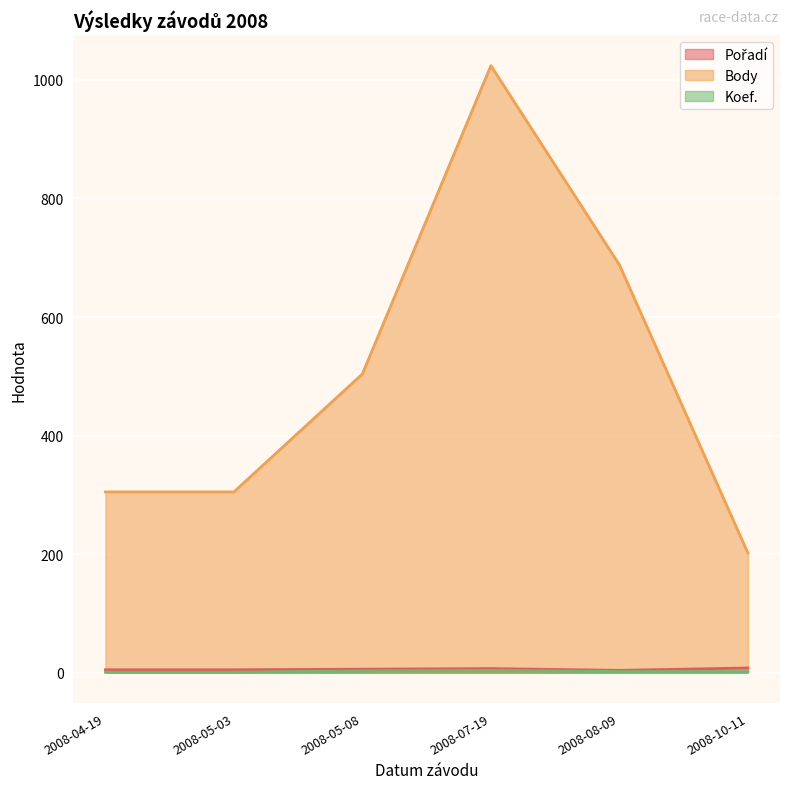

What is the label of the 5th point from the left?

2008-08-09